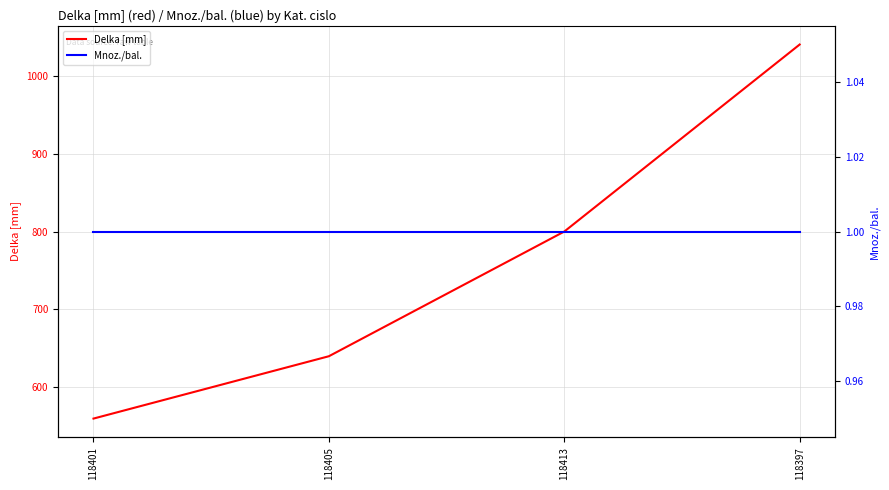

True or false: Delka [mm] and Mnoz./bal. intersect in this chart.

False